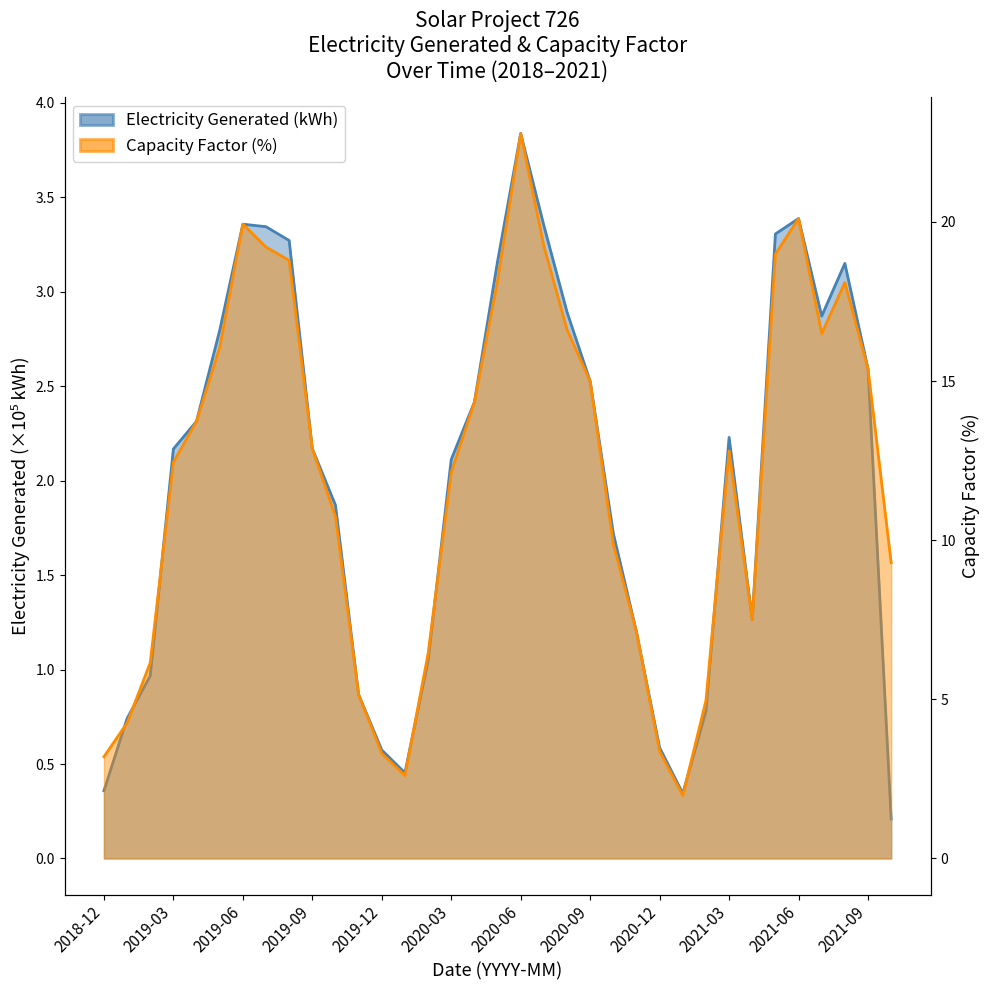

Between 2020-06 and 2021-02, which is larger?

2020-06